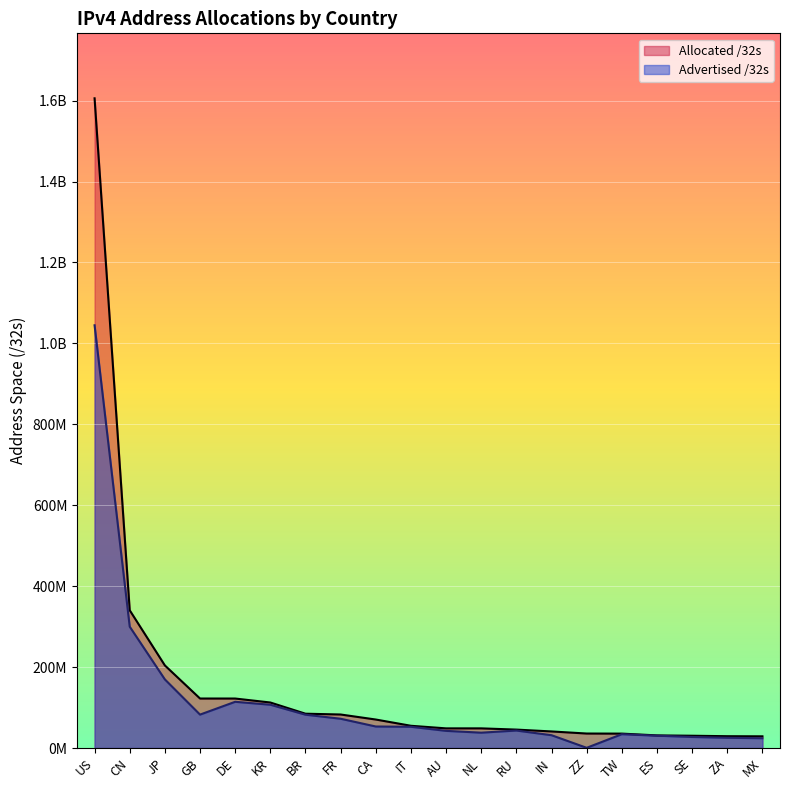

How many series are shown in this chart?

2